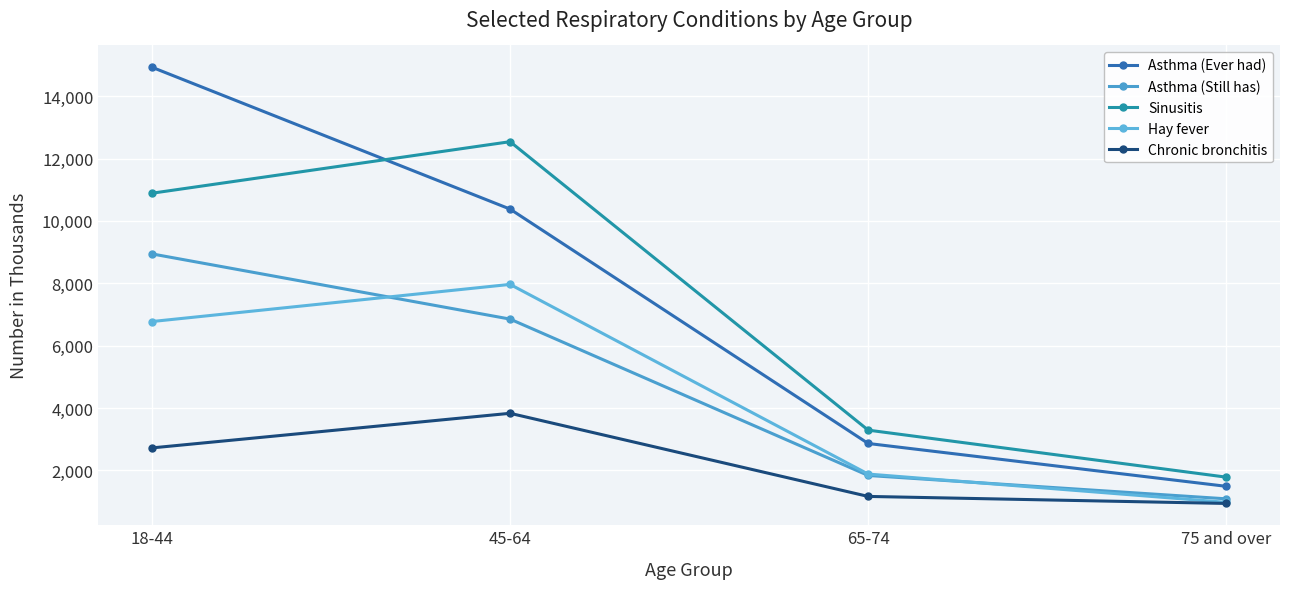

Reading left to right, extract all data points from this chart.

Asthma (Ever had): 14929	10380	2863	1489
Asthma (Still has): 8943	6852	1837	1088
Sinusitis: 10889	12542	3291	1783
Hay fever: 6774	7965	1882	975
Chronic bronchitis: 2721	3831	1165	940